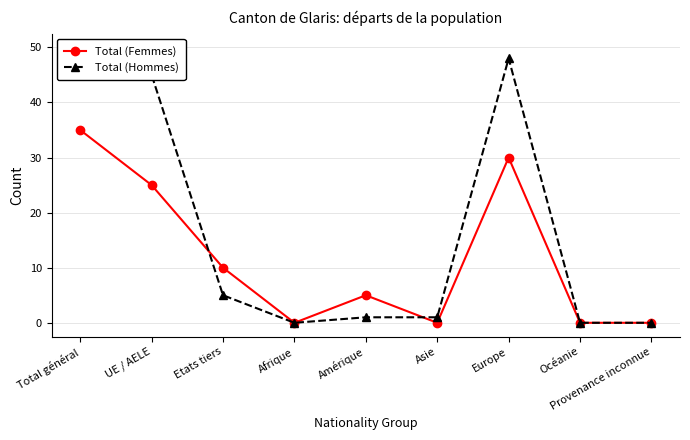

What are all the series names shown in the legend?

Total (Femmes), Total (Hommes)